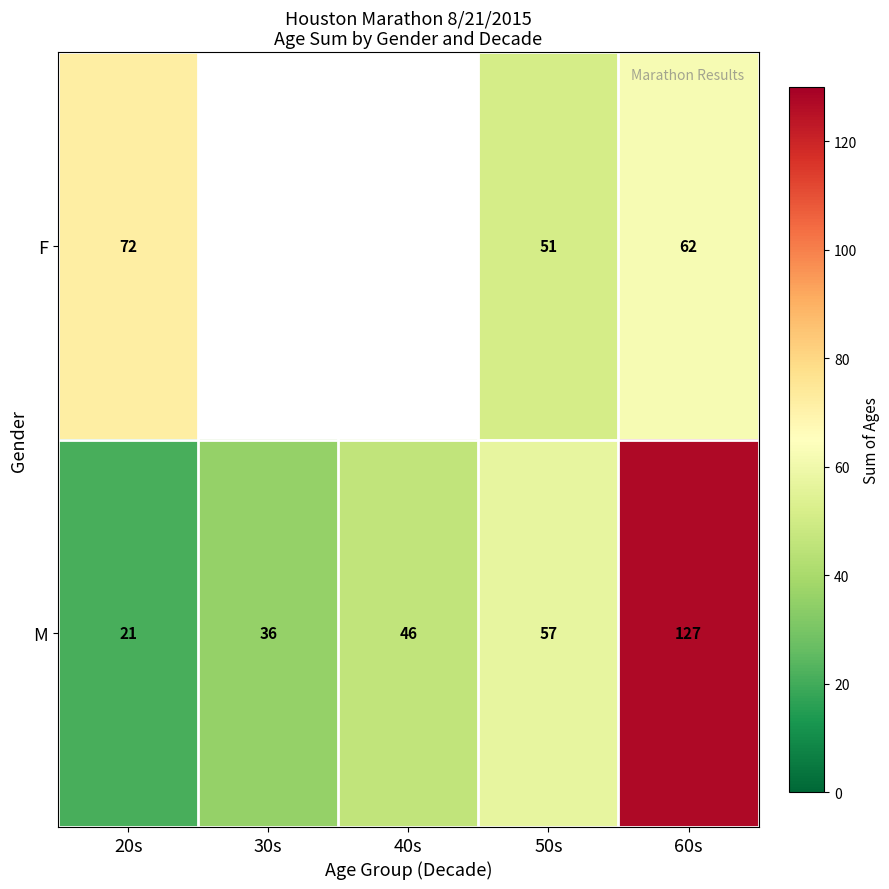

True or false: M has a value of 96.1 at 50s.

False